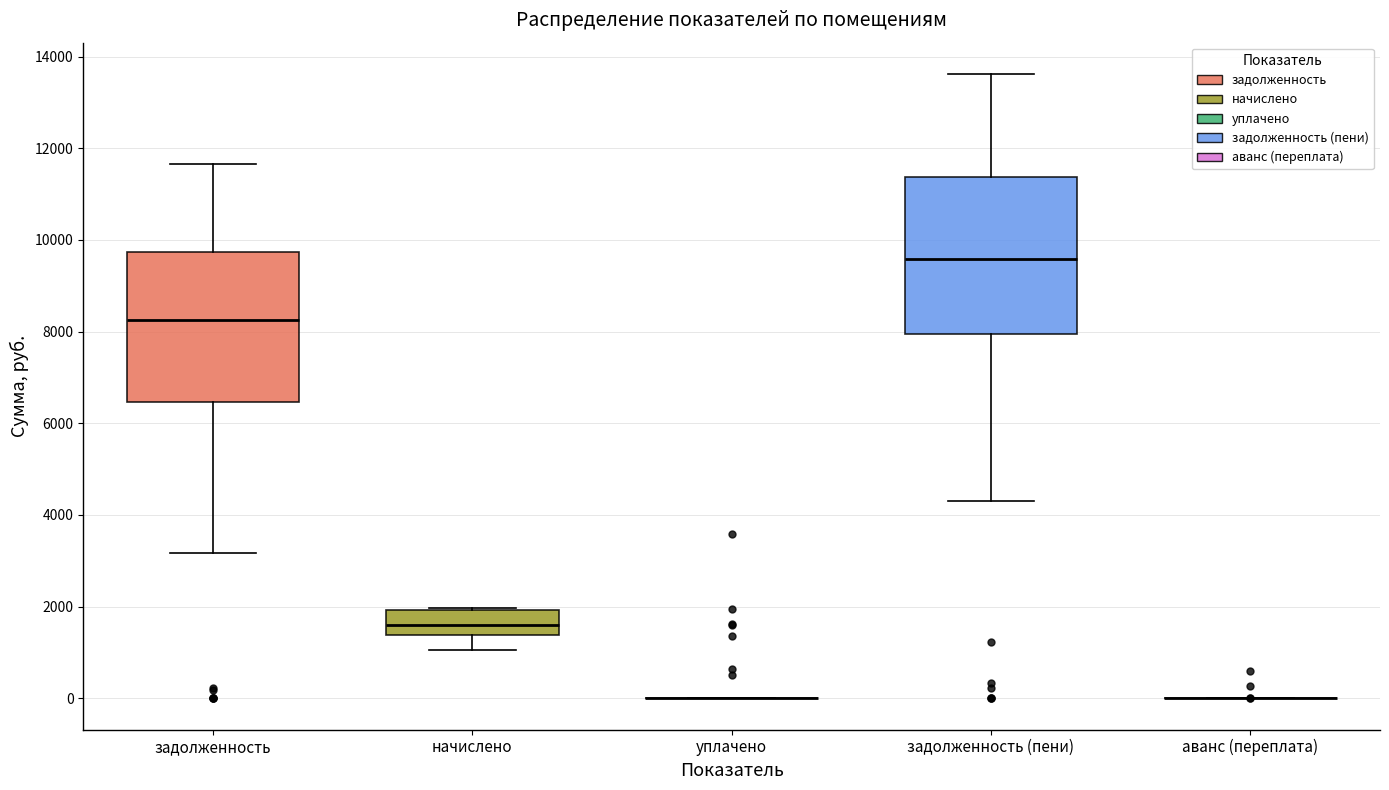

Reading left to right, transcribe this box plot: for each box, give where its median line is, the range the box spans, and where its two whiskers end, as read against the y-axis. The values are not printed on the chart, so give them approximately, as read against the axis.

задолженность: median 8200, box 6400 to 9800, whiskers 3200 to 11600
начислено: median 1600, box 1400 to 2000, whiskers 1000 to 2000
уплачено: box collapsed to a line at 0, whiskers 0 to 0
задолженность (пени): median 9600, box 8000 to 11400, whiskers 4200 to 13600
аванс (переплата): box collapsed to a line at 0, whiskers 0 to 0